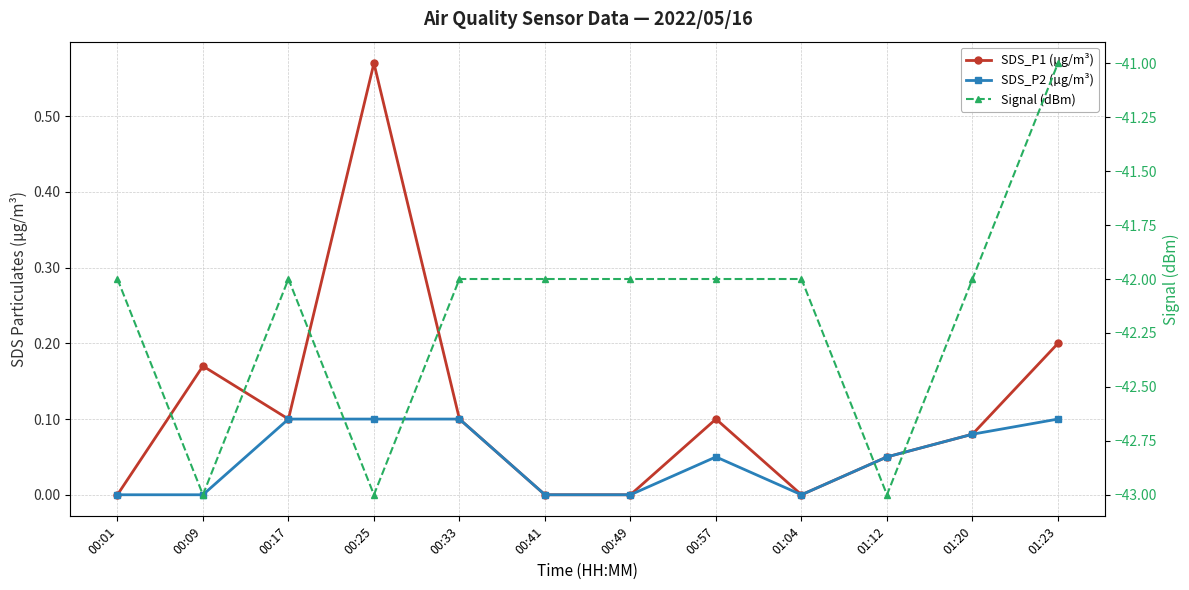

How many categories are shown in the chart?

12